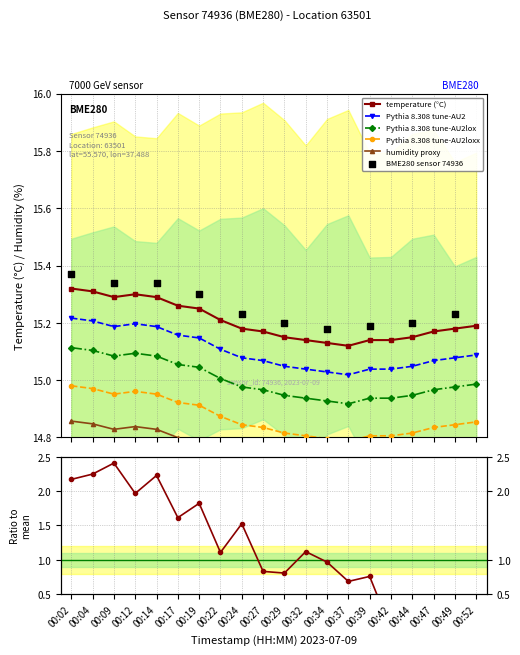

At how many categories does at least one series exceed 4?

20